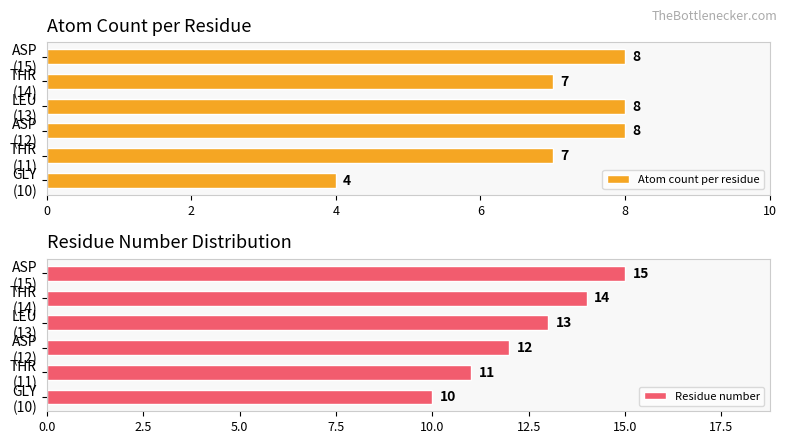

What is the difference between the maximum and minimum values in the Atom count per residue series?

4